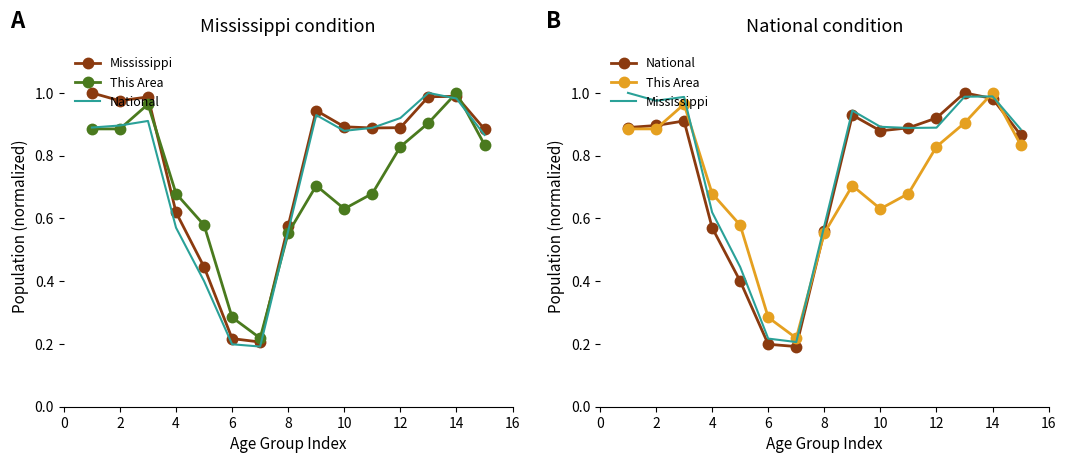

What is the difference between the maximum and minimum values in the This Area series?

0.8